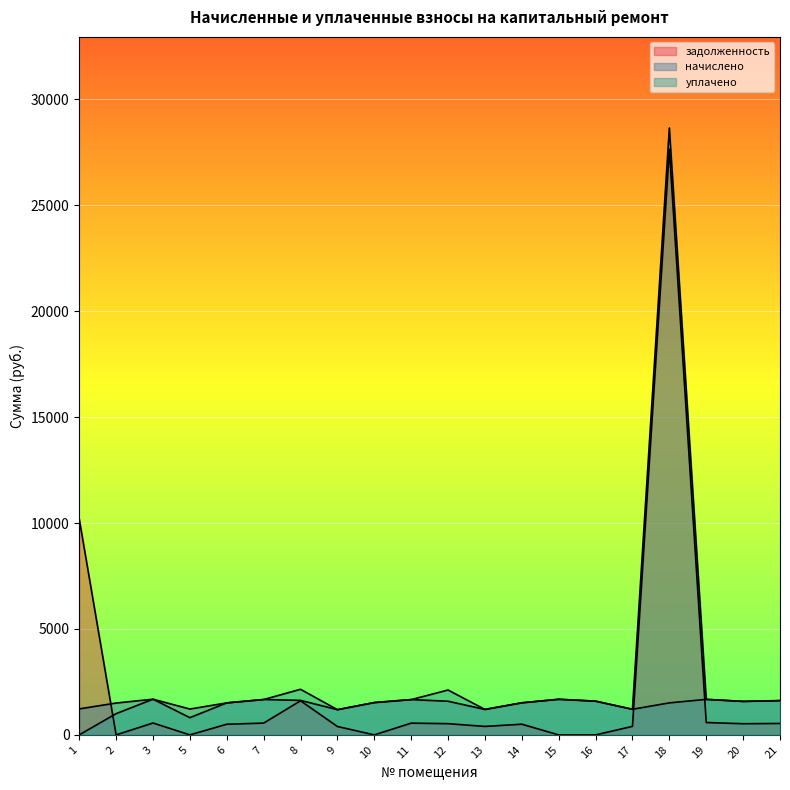

Which category has the highest value in the задолженность series?

18